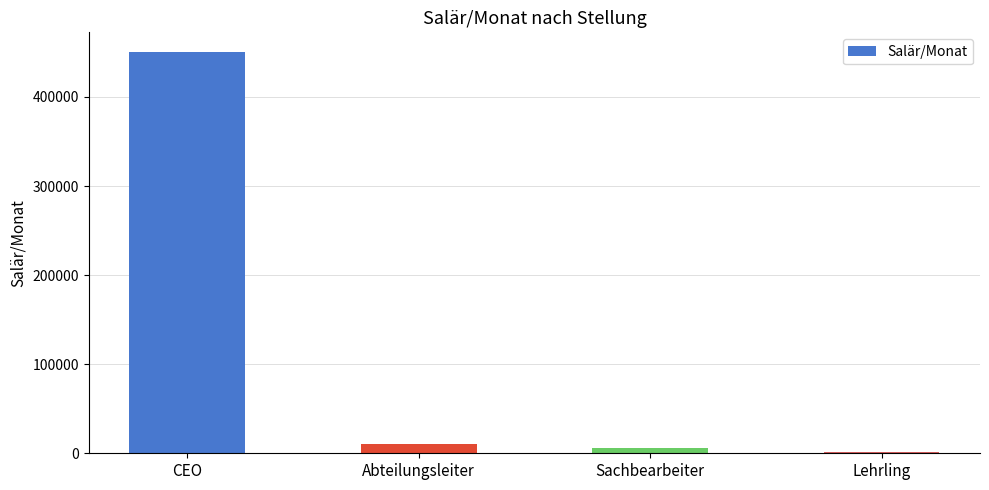

What is the greatest value displayed?

450000